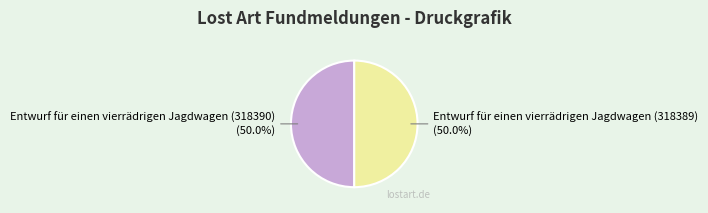

What is the ratio of the value at Entwurf für einen vierrädrigen Jagdwagen (318390) to the value at Entwurf für einen vierrädrigen Jagdwagen (318389)?

1.0